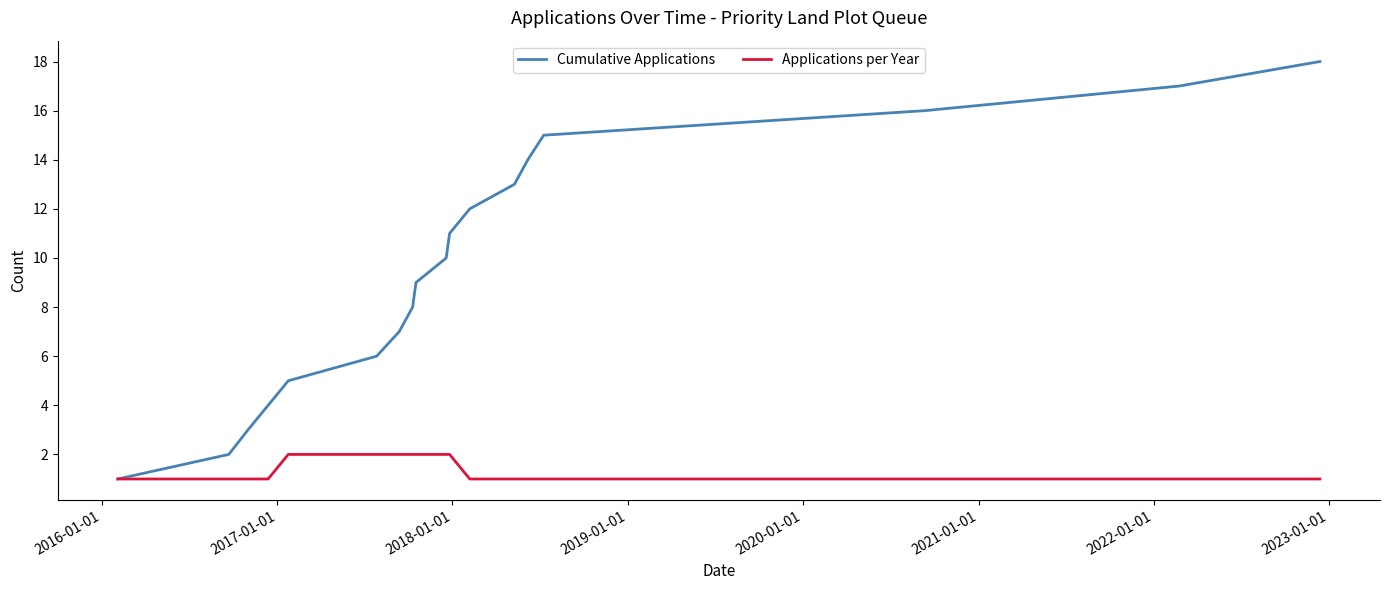

Which series has the widest spread of values?

Cumulative Applications